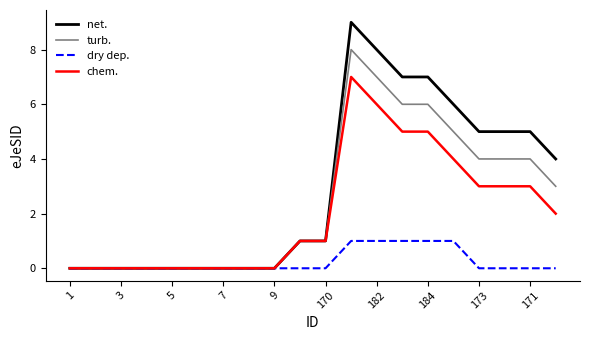

What is the greatest value displayed?

9